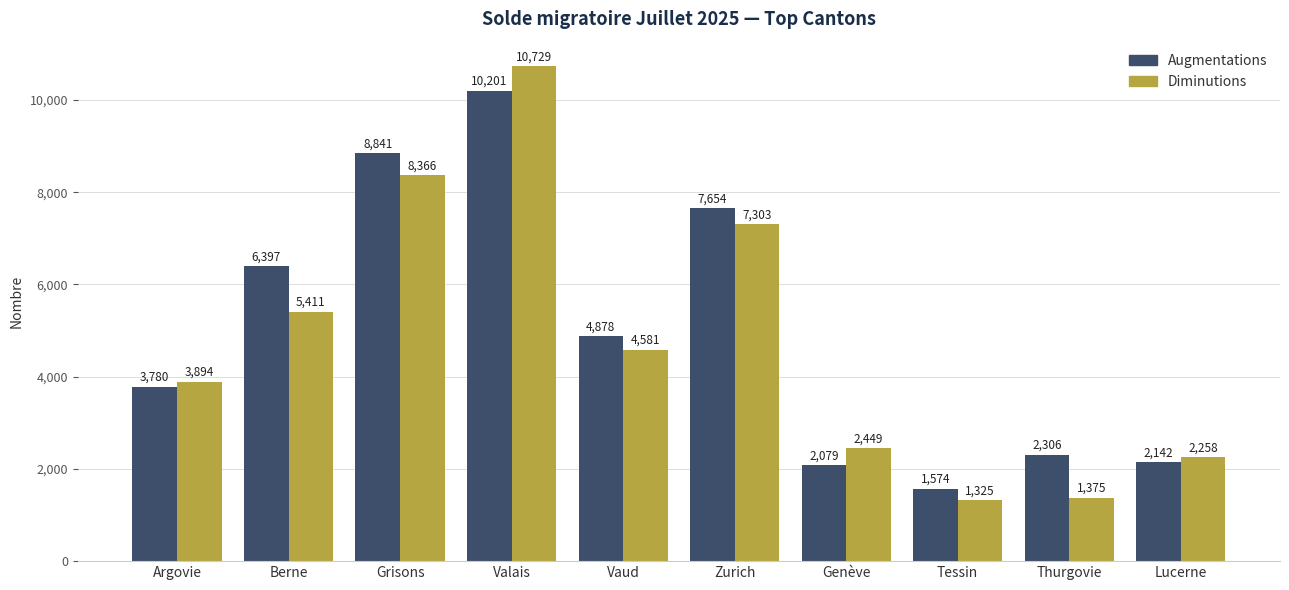

Is the value of Diminutions at Argovie greater than the value of Augmentations at Vaud?

No